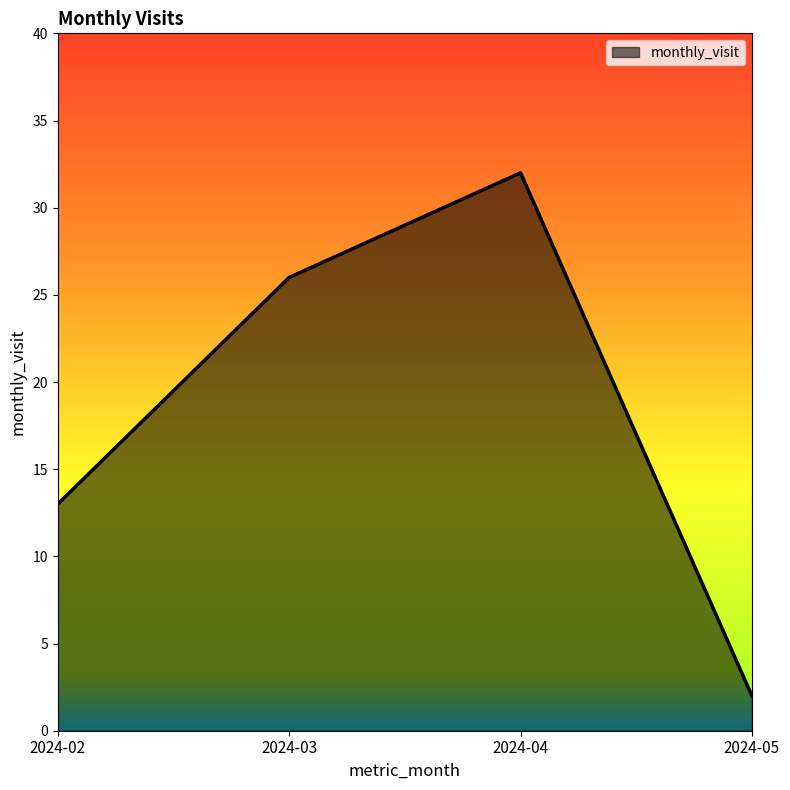

What is the change in value from 2024-03 to 2024-04?

+6